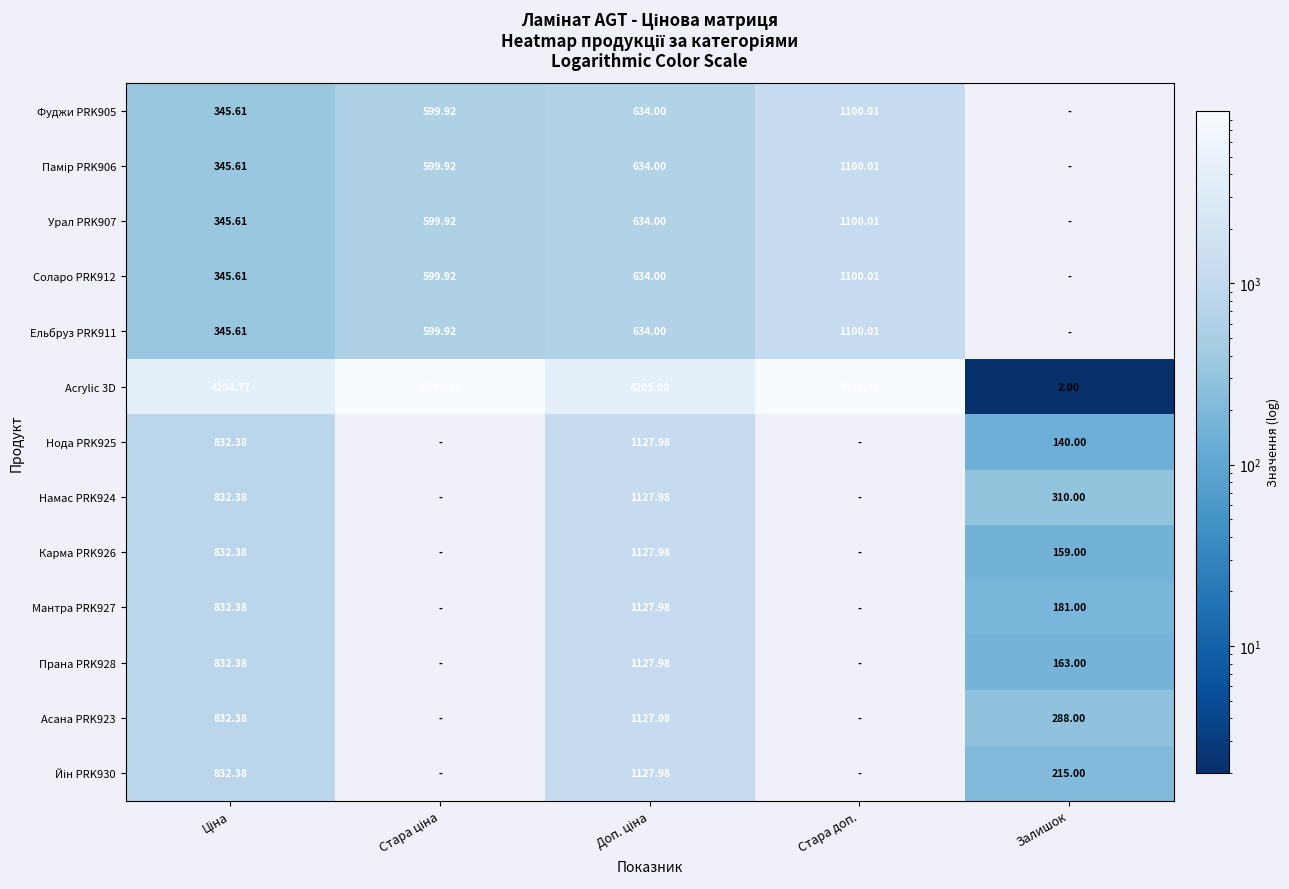

At which label does Памір PRK906 reach its peak?

Стара доп.